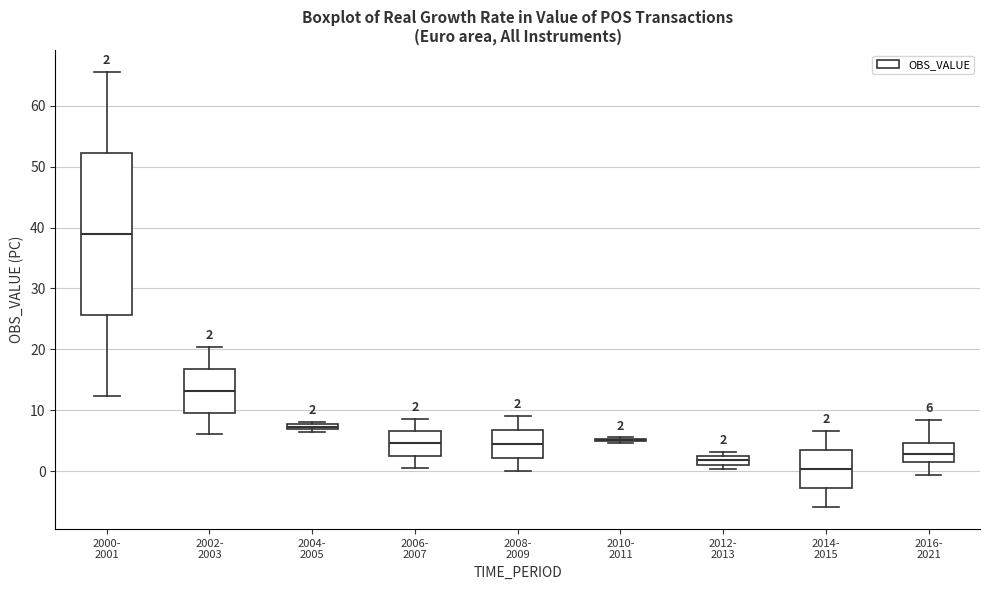

Which box is the tallest, from its lower edge to its upper edge?

2000- 2001